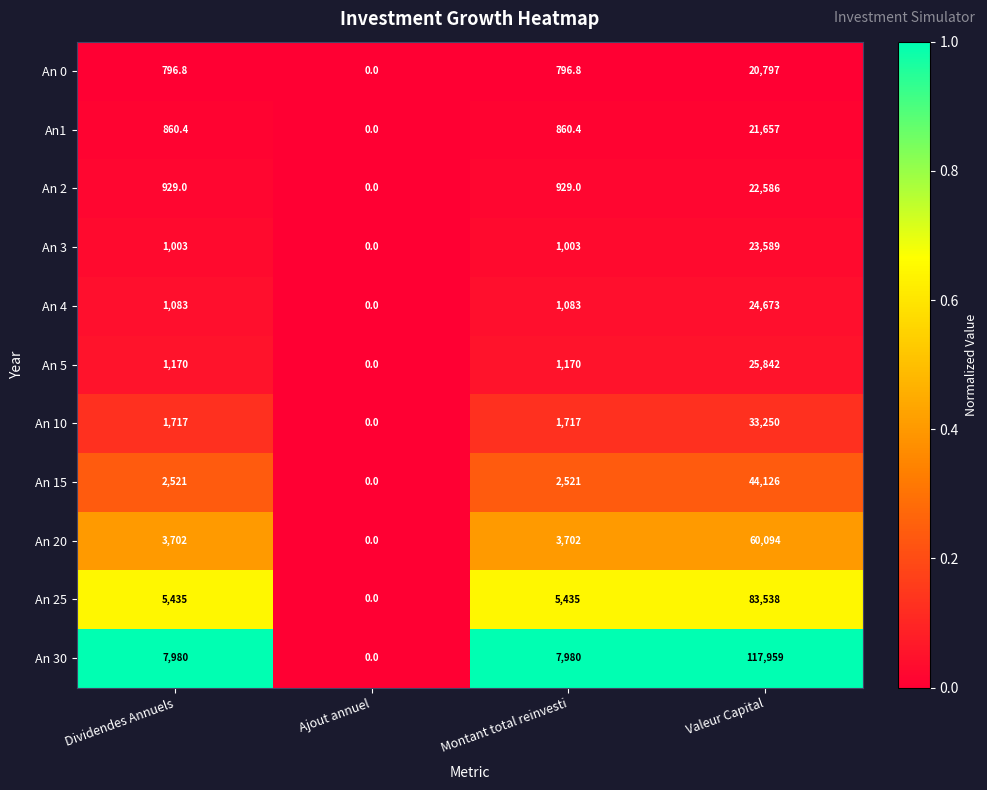

Which series changed the most between Dividendes Annuels and Ajout annuel?

An 30